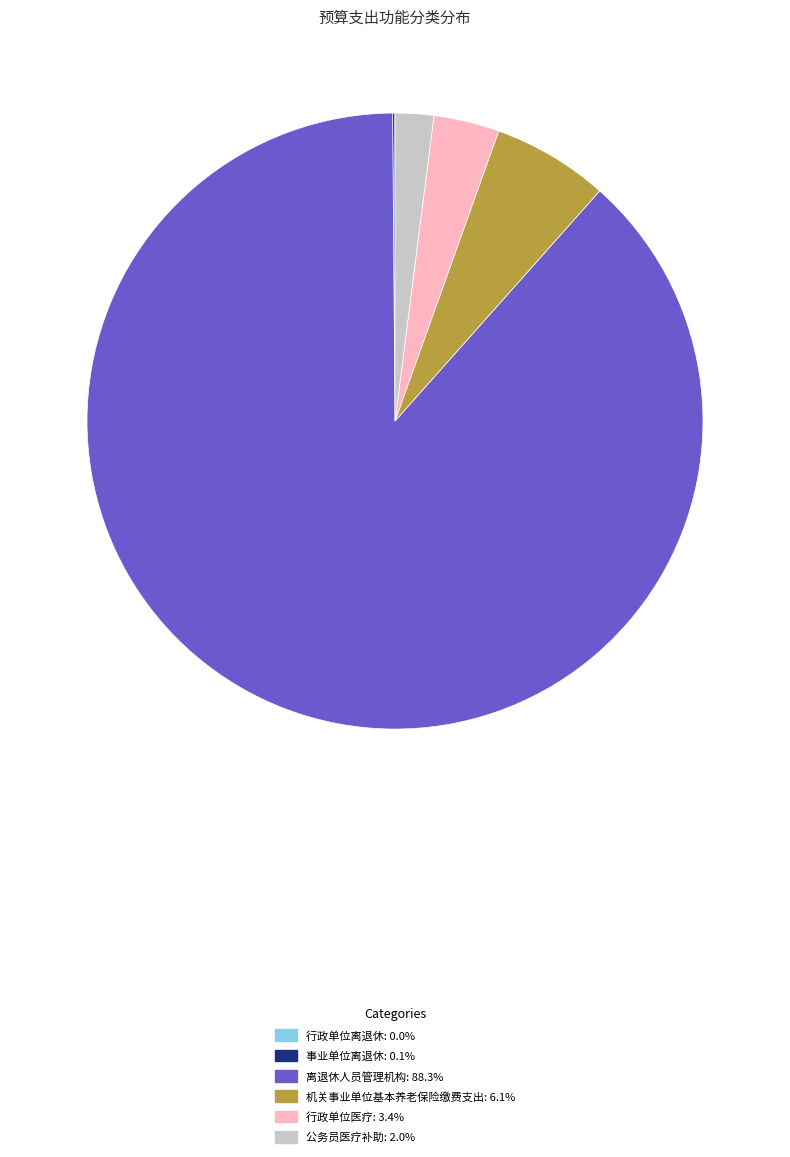

Between 公务员医疗补助 and 离退休人员管理机构, which is larger?

离退休人员管理机构